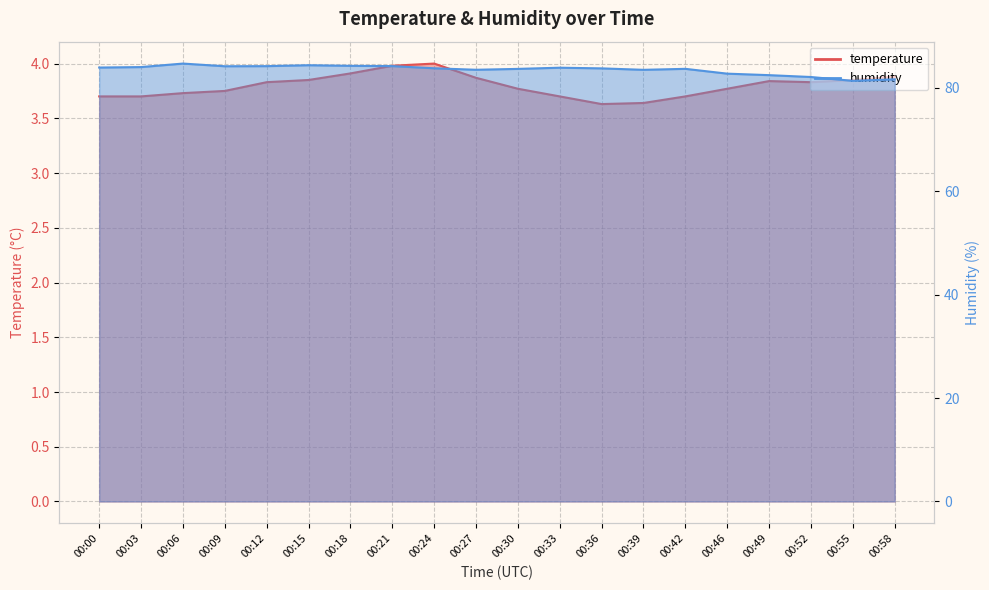

Where is the first local minimum for temperature?

00:36